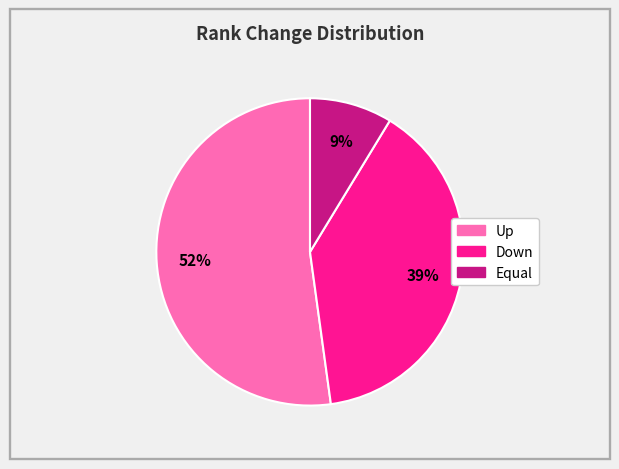

To the nearest percent, what is the average slice percentage?

33%